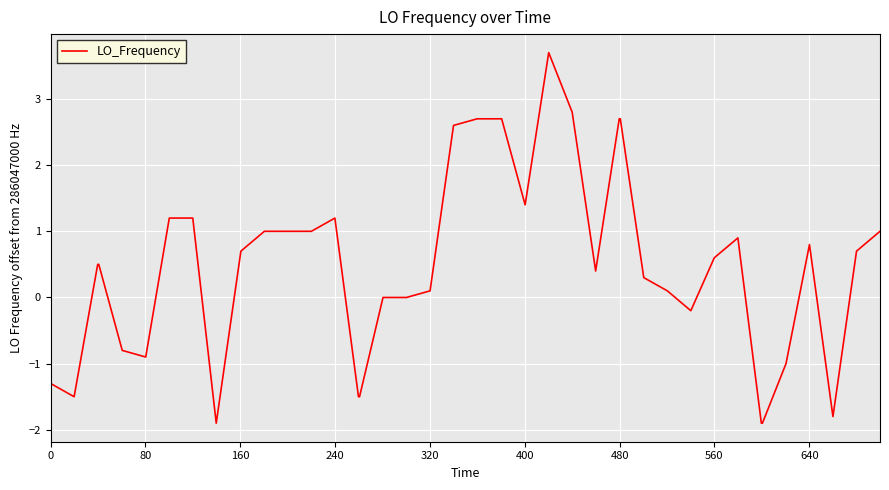

What is the minimum value shown in the chart?

-1.9